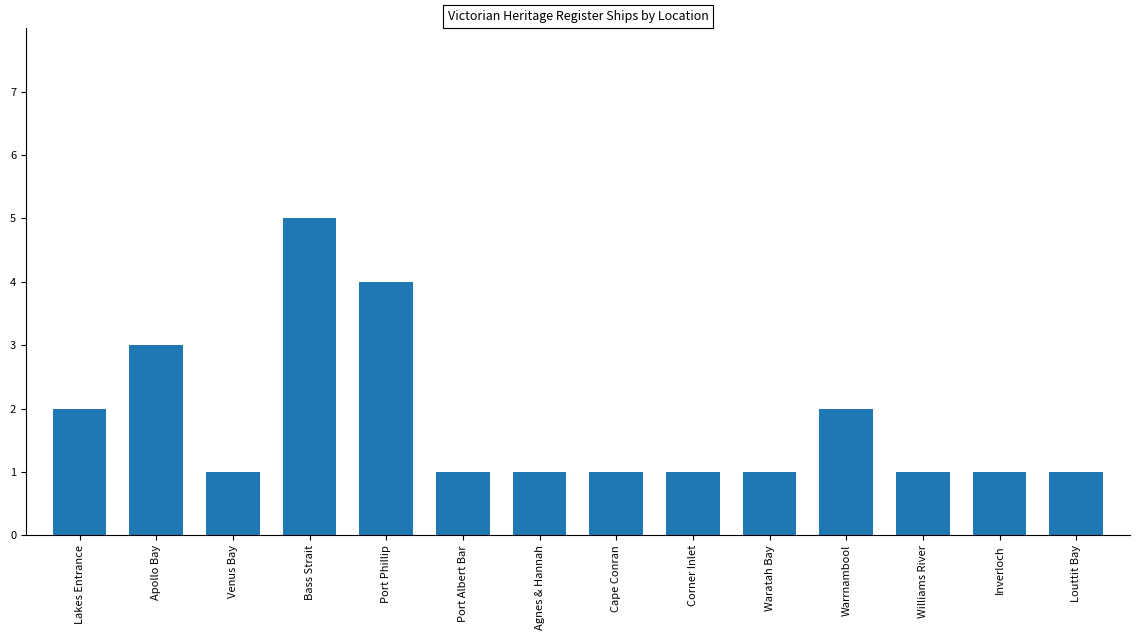

Is it true that the value at Williams River is 2?

False